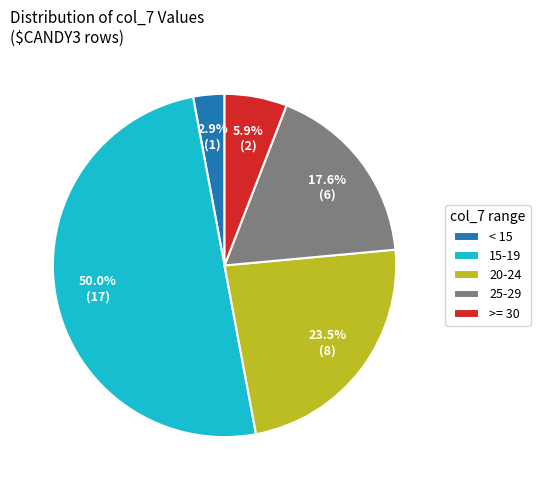

How many segments does this pie chart have?

5